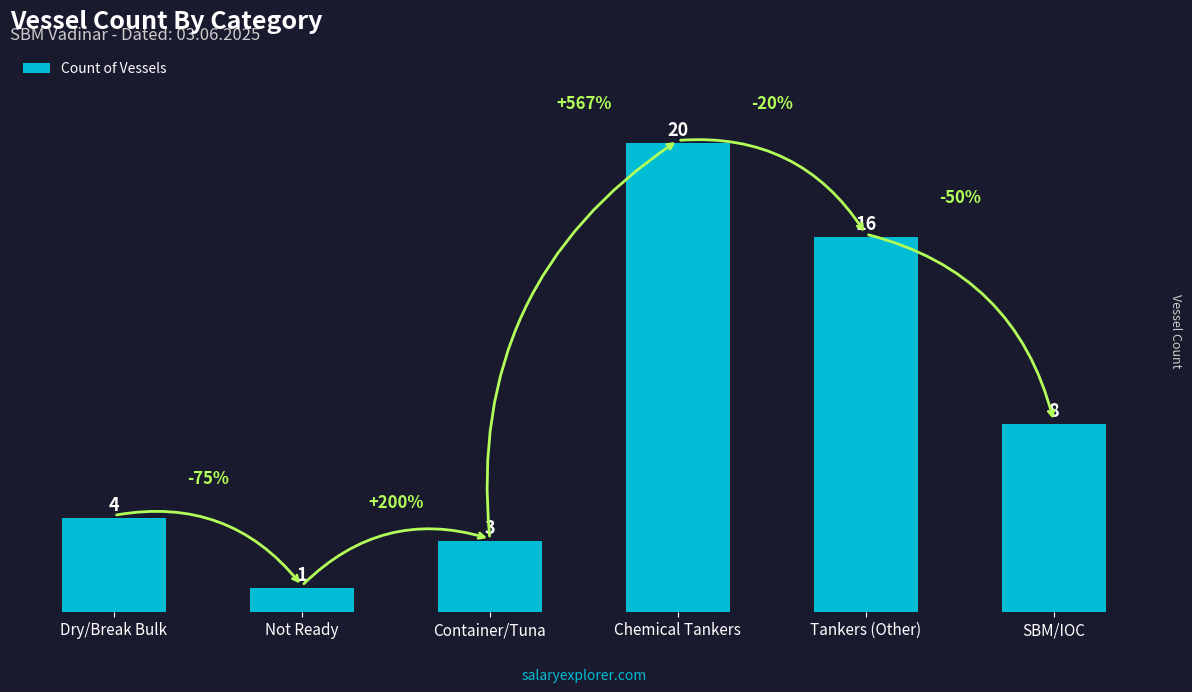

List the labels in order of value, largest first.

Chemical Tankers, Tankers (Other), SBM/IOC, Dry/Break Bulk, Container/Tuna, Not Ready